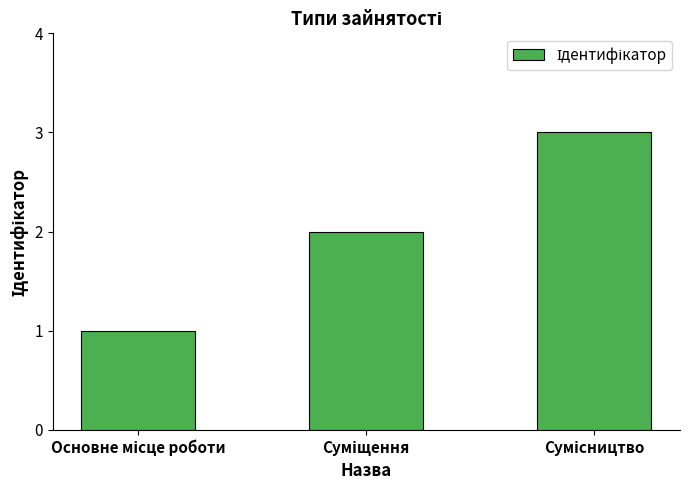

What is the maximum value shown in the chart?

3